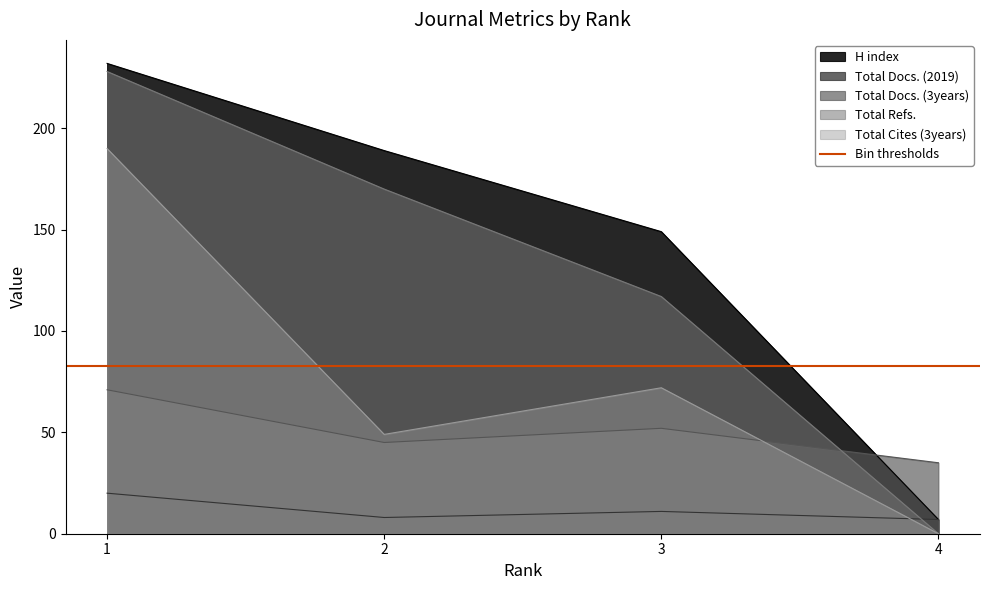

At which category does the chart reach its peak across all series?

1